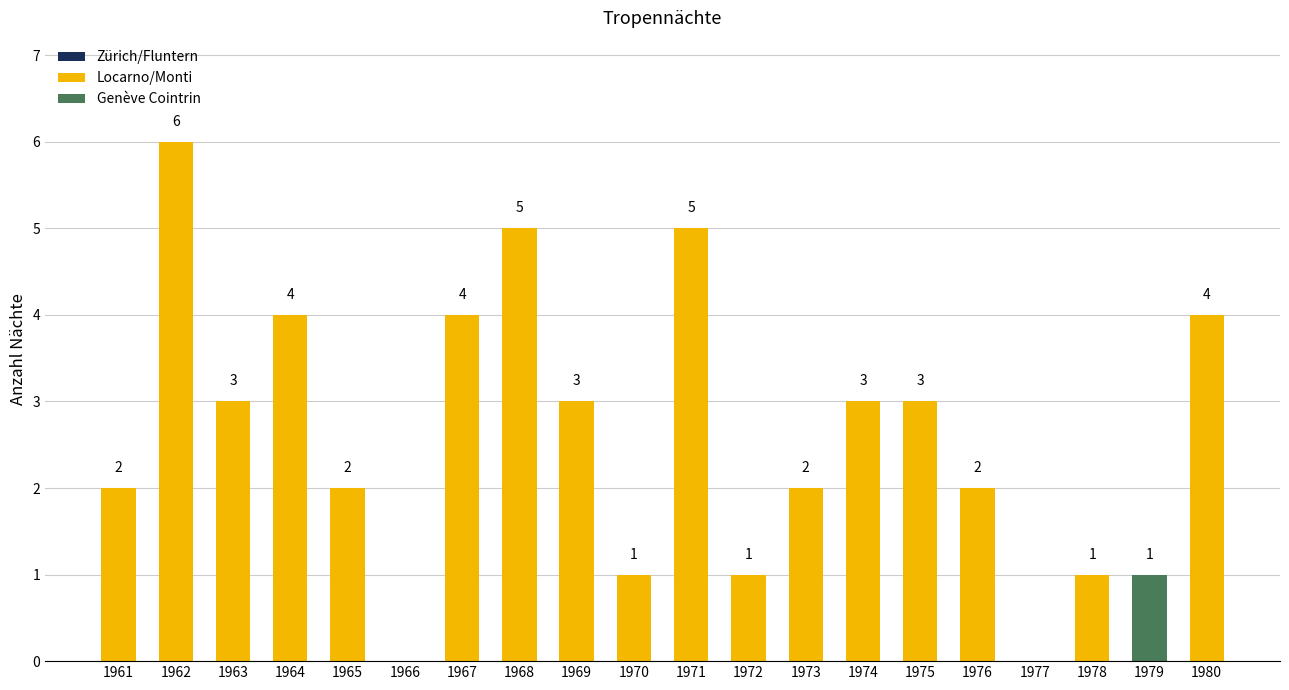

What is the sum of all Locarno/Monti values?

51